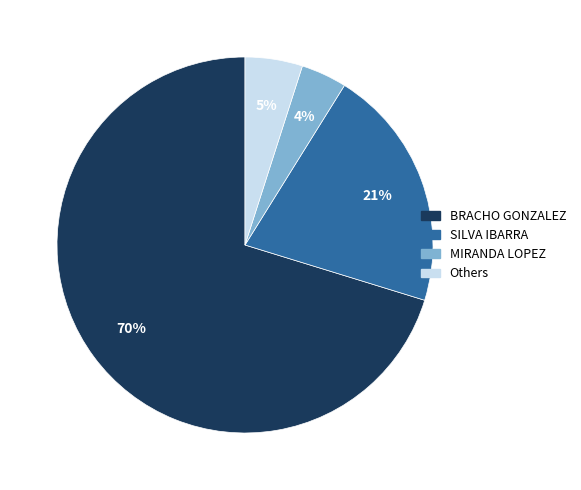

To the nearest percent, what is the average slice percentage?

25%